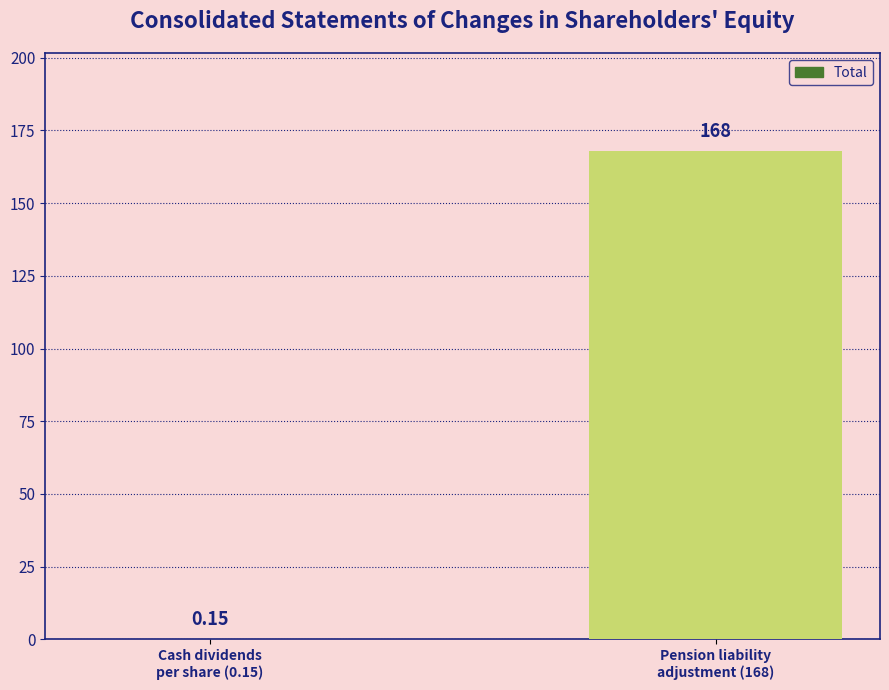

What is the approximate value at Cash dividends
per share (0.15)?

0.1